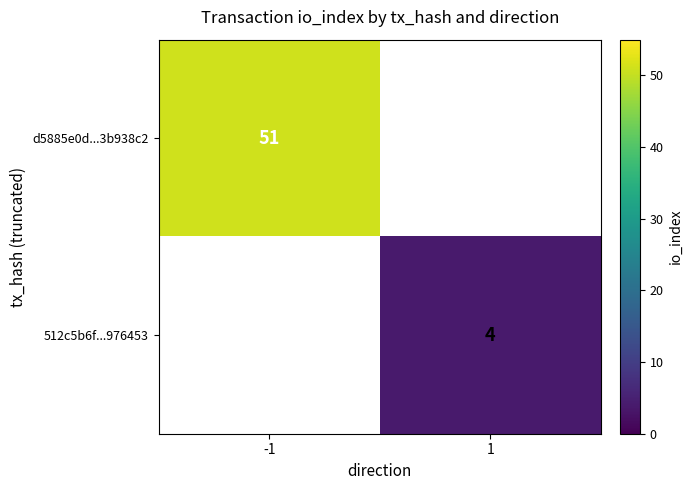

True or false: d5885e0d...3b938c2 has a value of 51 at -1.

True